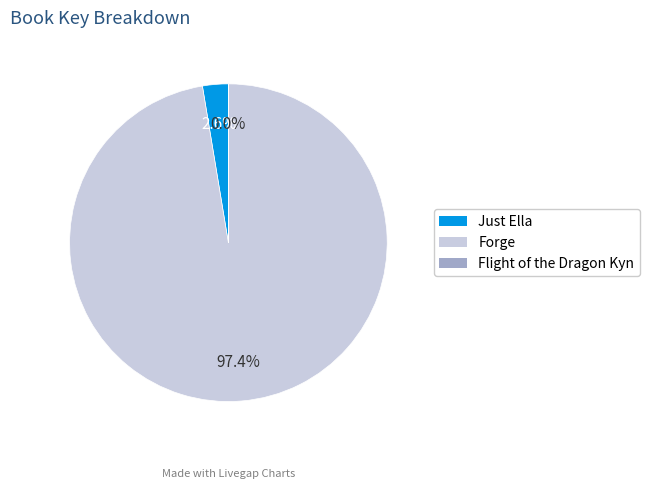

To the nearest percent, what is the difference between the largest and smallest slice percentages?

97%